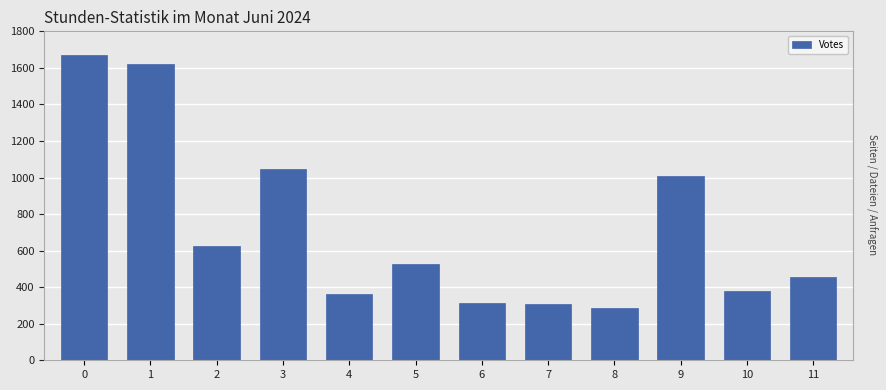

At which category does the chart reach its minimum across all series?

8